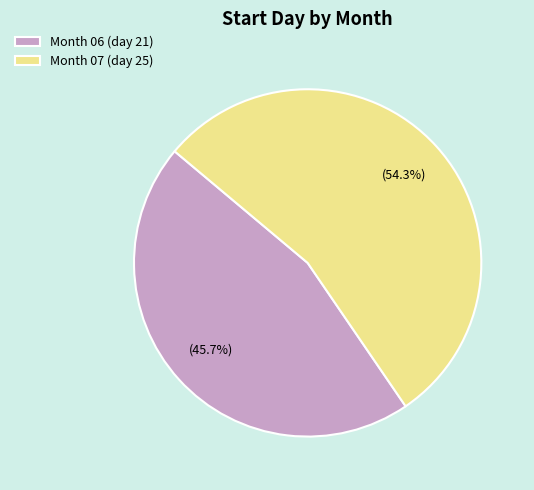

Does Month 06 (day 21) account for over 50% of the chart?

No